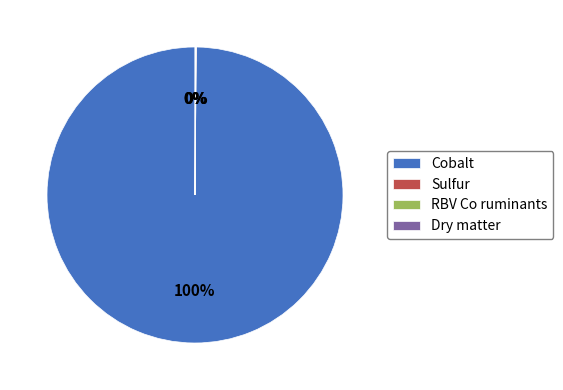

What is the majority slice?

Cobalt